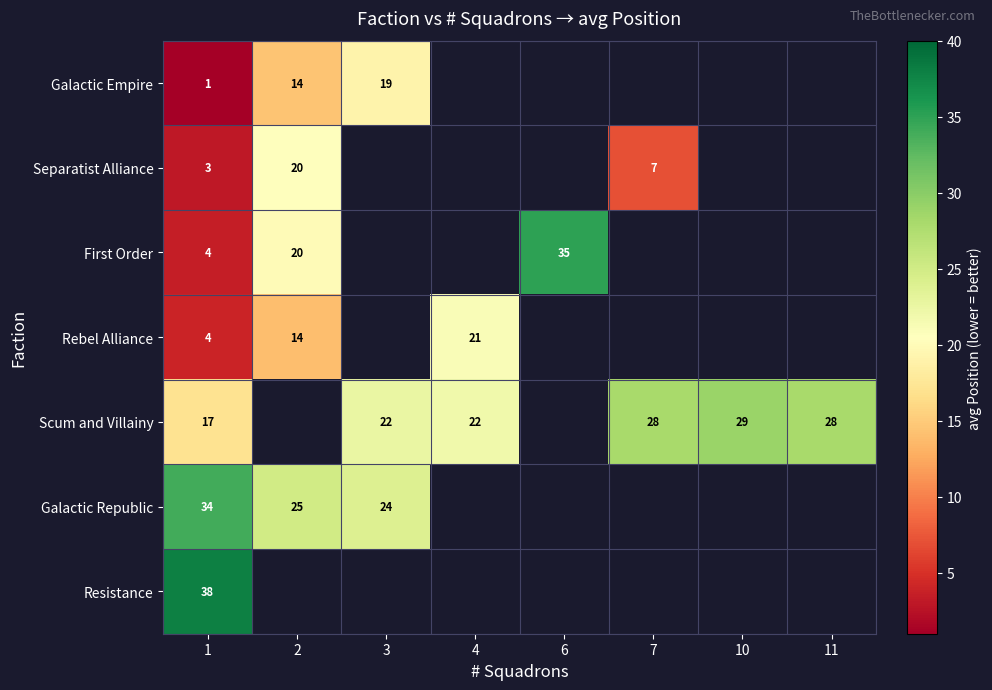

Is it true that Galactic Republic equals 35 at 2?

False